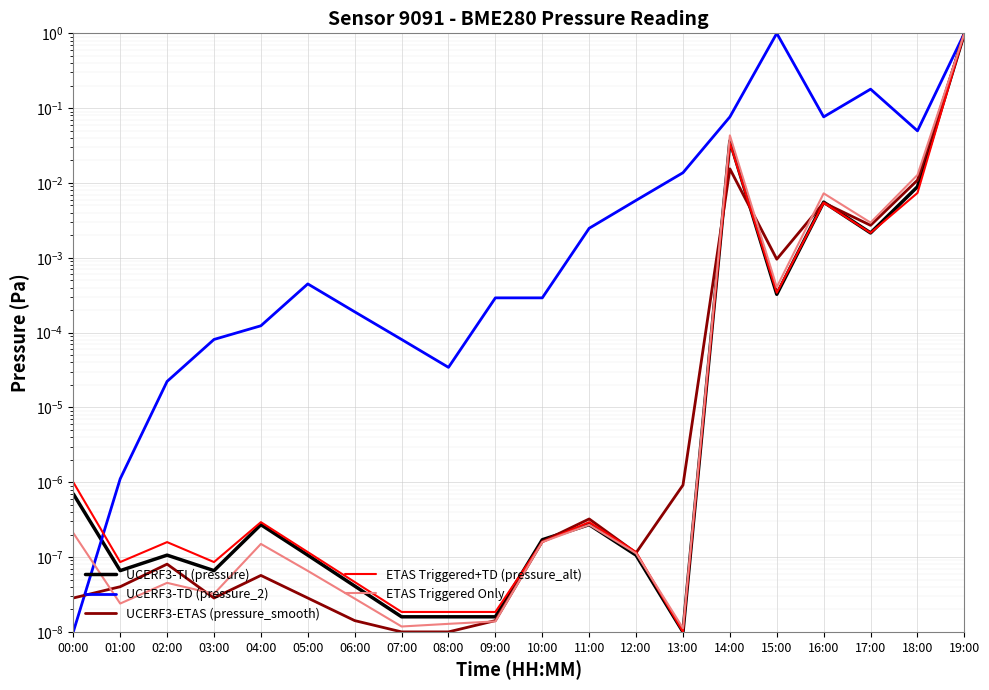

How many interior local peaks does the UCERF3-TD (pressure_2) series have?

3